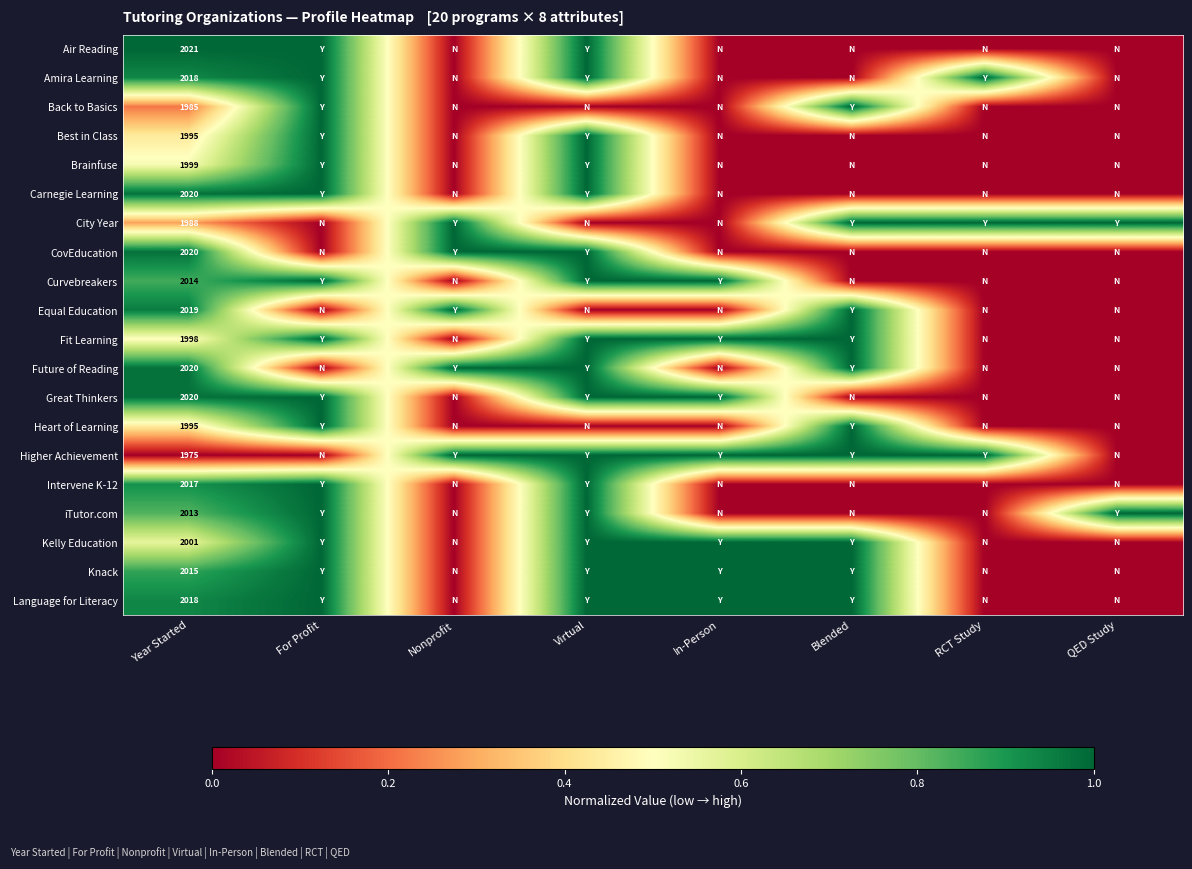

How many values in City Year are above zero?

5